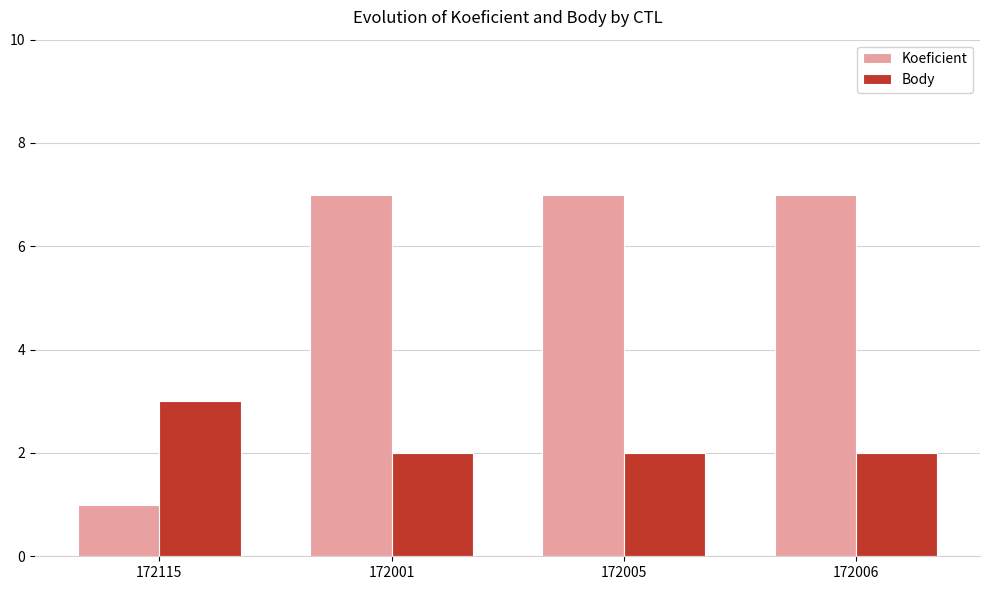

Which series has the largest total across all categories?

Koeficient